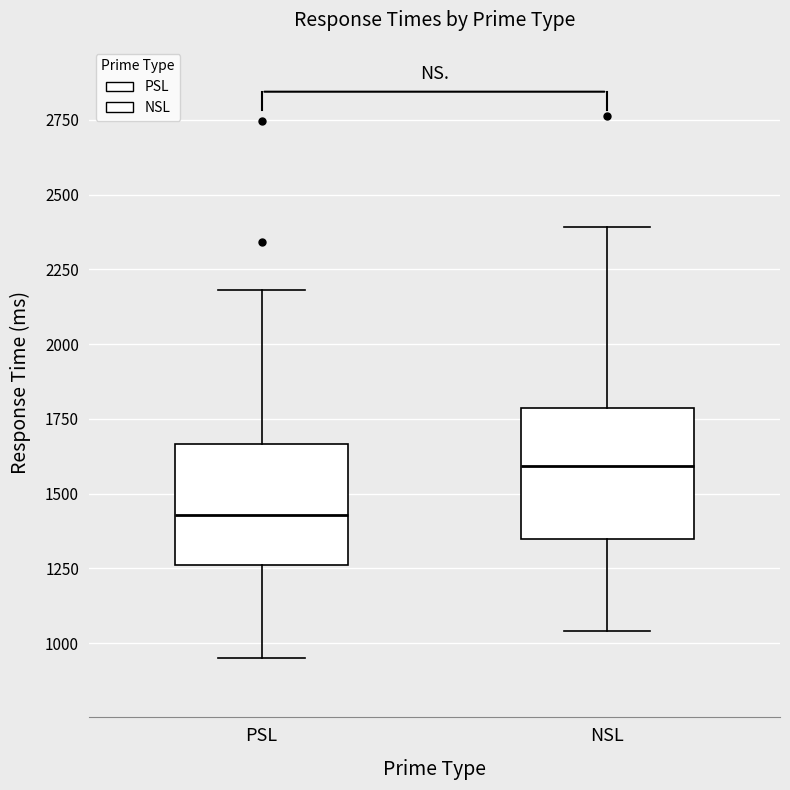

Reading left to right, read every box against the y-axis: the position of its median line, the range the box covers, and the ends of its whiskers. The values are not printed on the chart, so give them approximately, as read against the axis.

PSL: median 1450, box 1250 to 1650, whiskers 950 to 2200
NSL: median 1600, box 1350 to 1800, whiskers 1050 to 2400